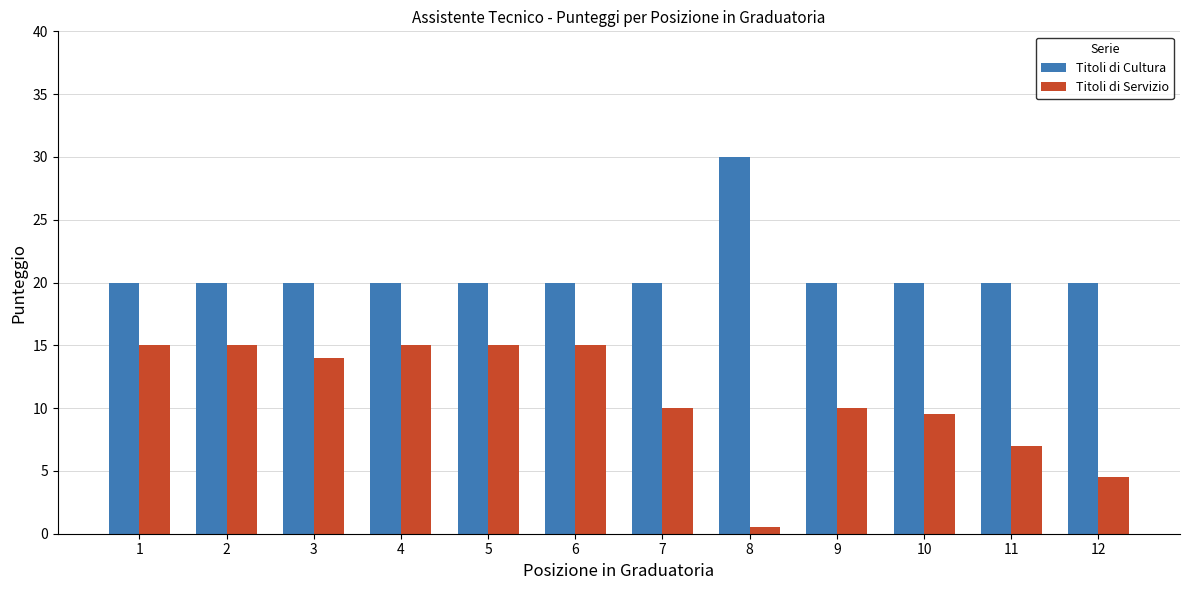

The Titoli di Cultura series shows 20.0 at 7. True or false?

True